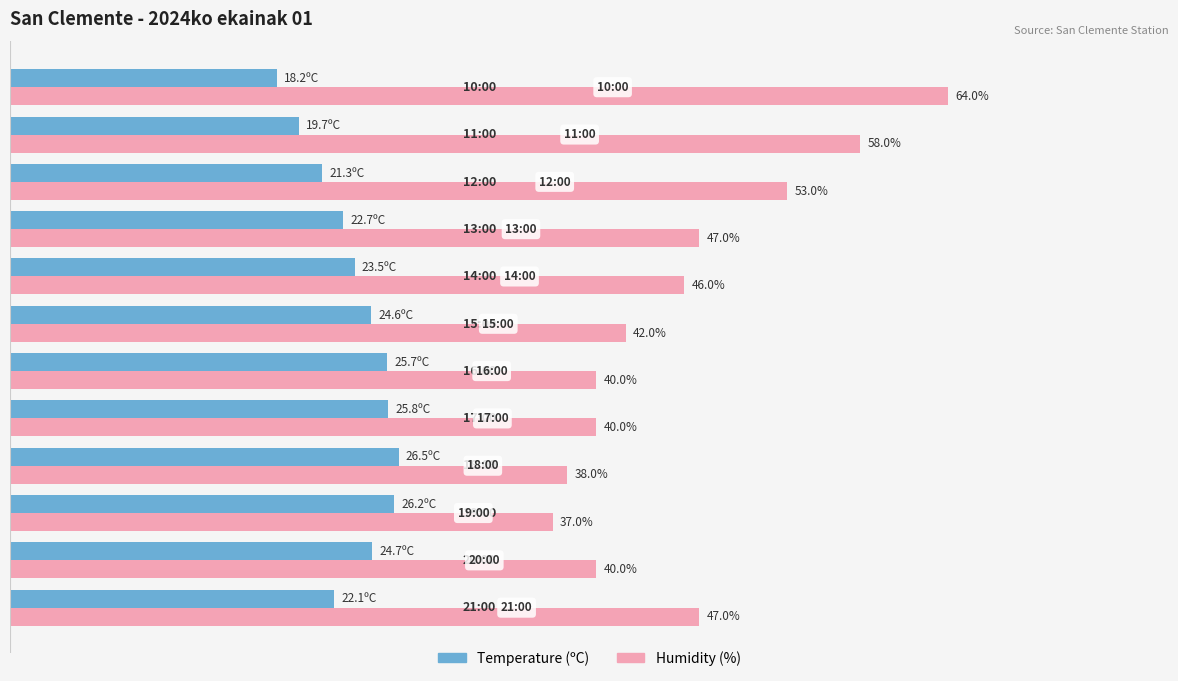

At which category is the sum across all series the highest?

10:00